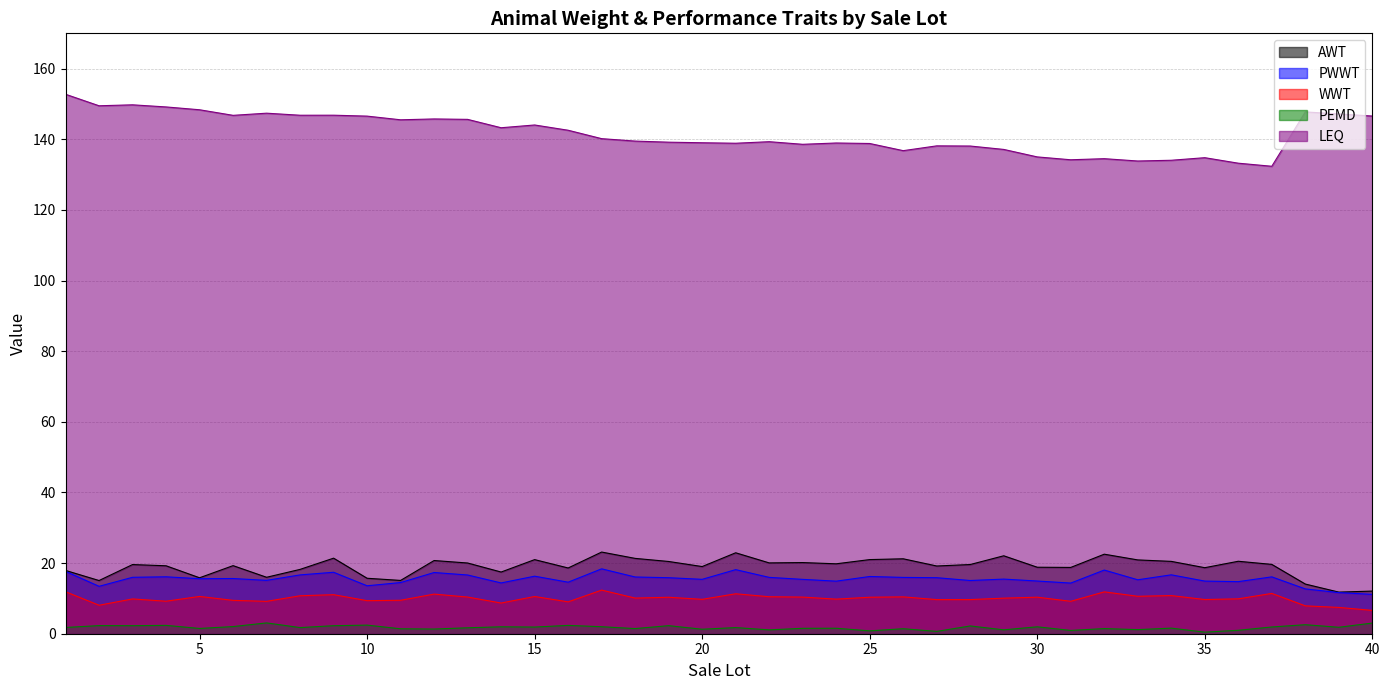

Where does the PWWT series first go above 15?

1